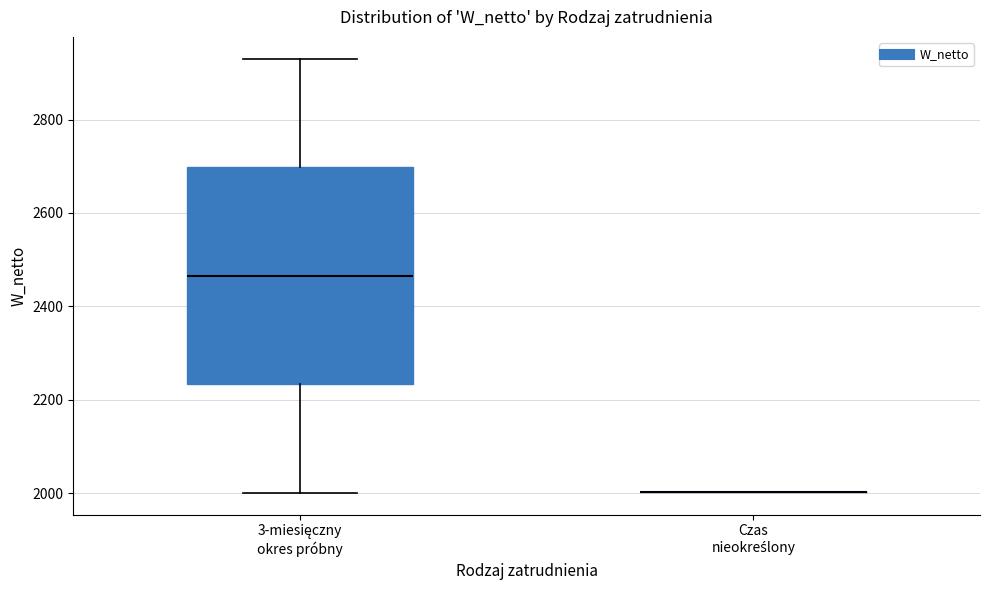

Where does the median line of the box for 3-miesięczny okres próbny sit on the y-axis? The values are not printed on the chart, so give them approximately, as read against the axis.

2460